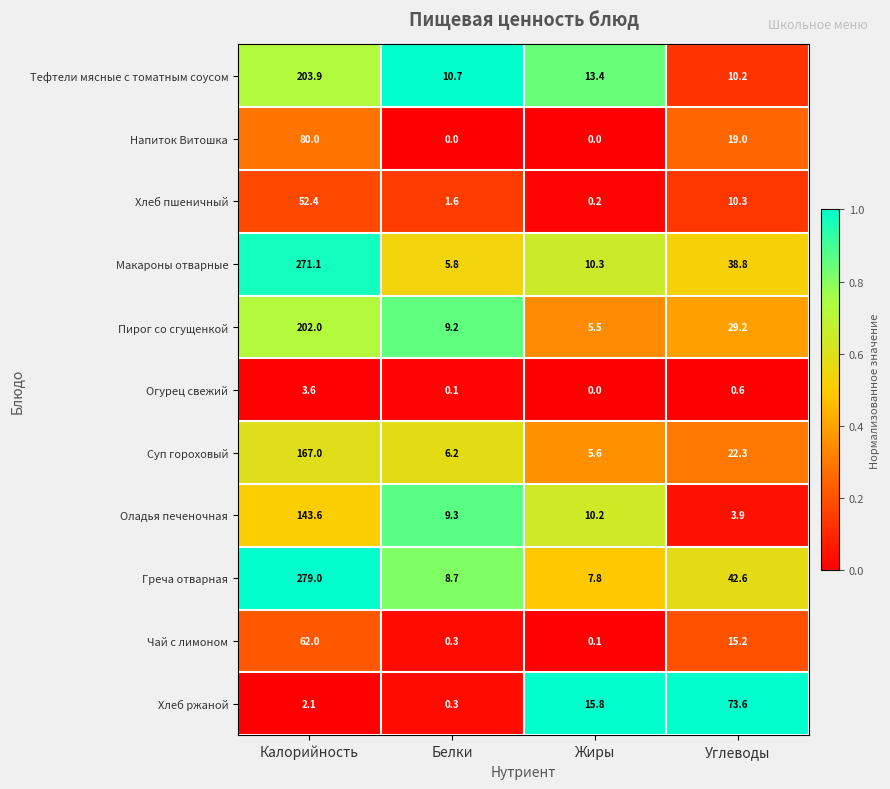

Is it true that Греча отварная equals 8.7 at Белки?

True